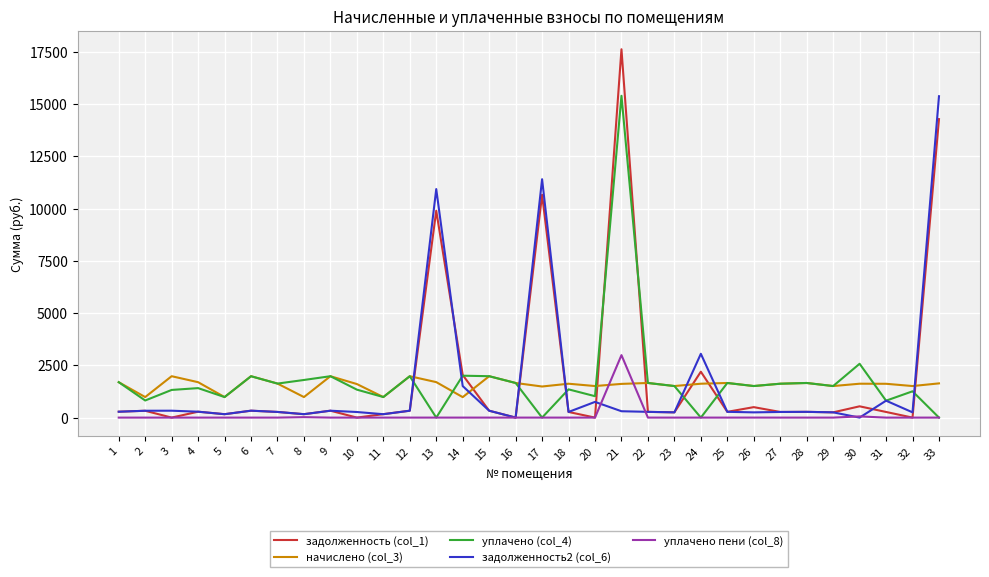

Where is the first local minimum for начислено (col_3)?

2